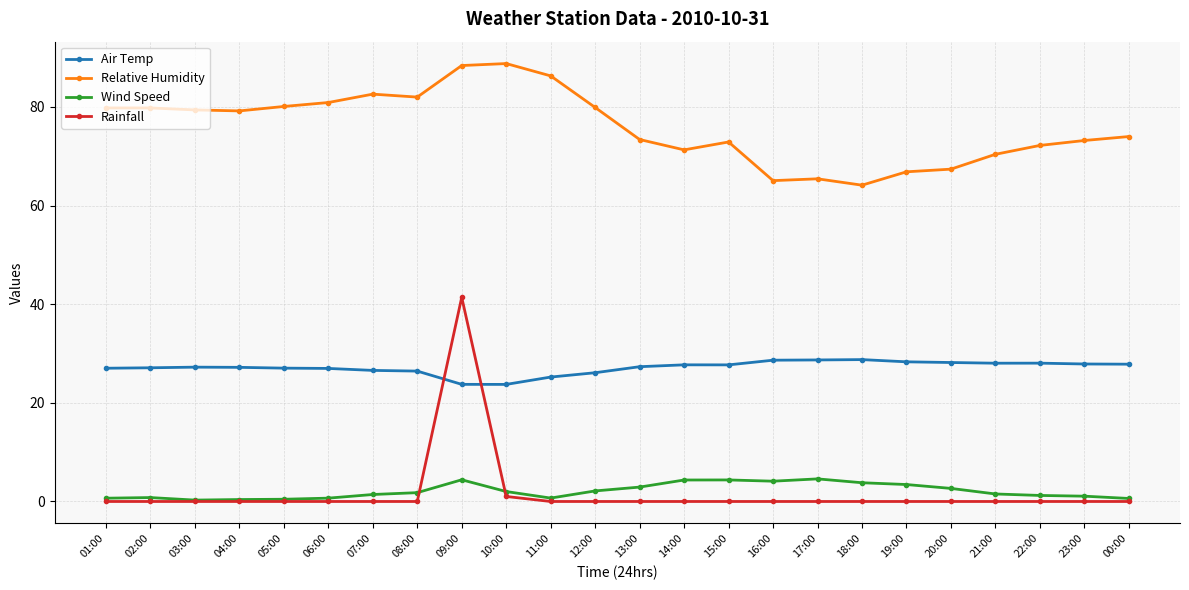

True or false: Rainfall has a value of 0.0 at 02:00.

True